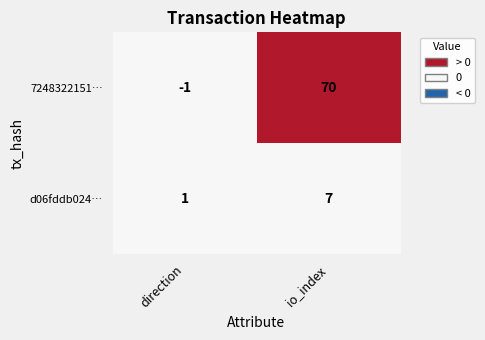

Is the value of 7248322151… at direction greater than the value of d06fddb024… at io_index?

No